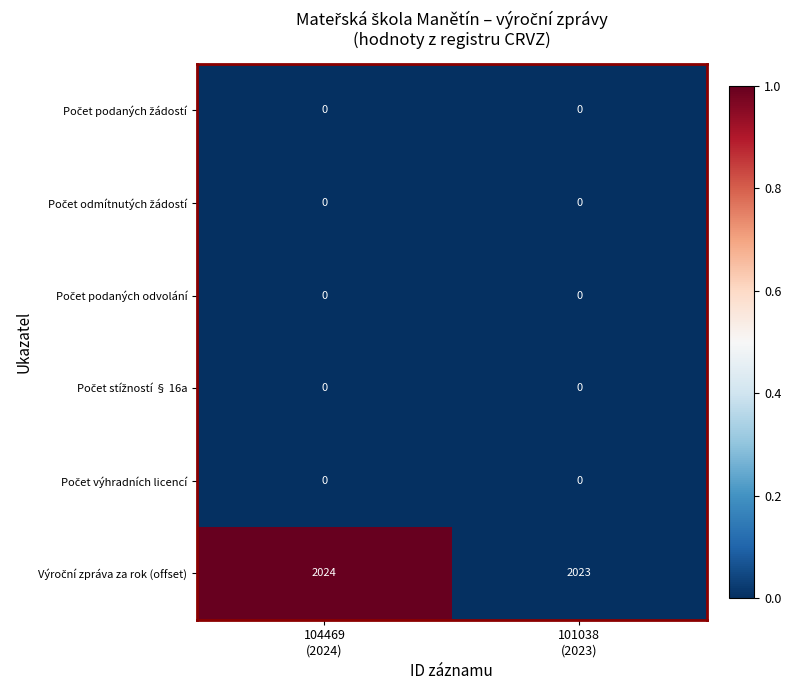

What is the maximum value shown in the chart?

2024